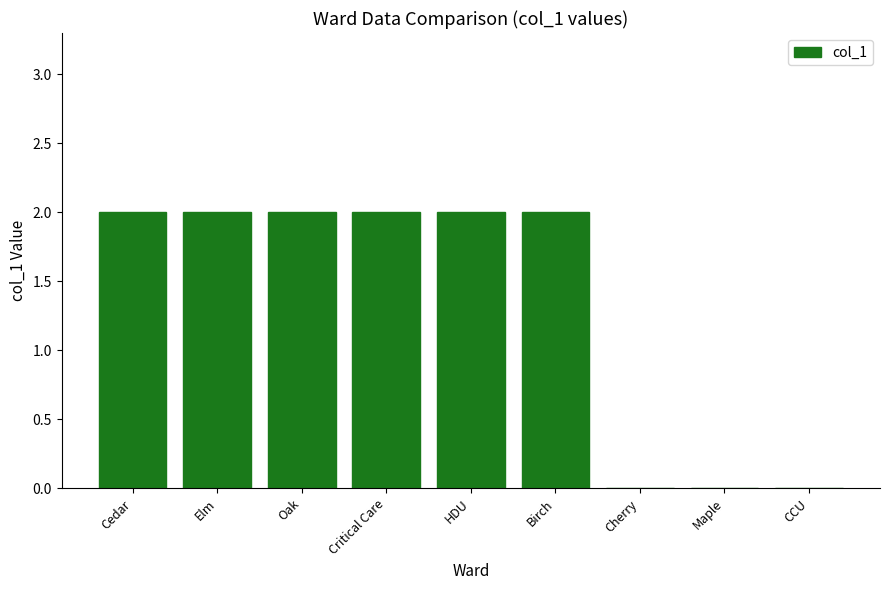

Approximately how many times larger is the value at Critical Care compared to Birch?

1.0